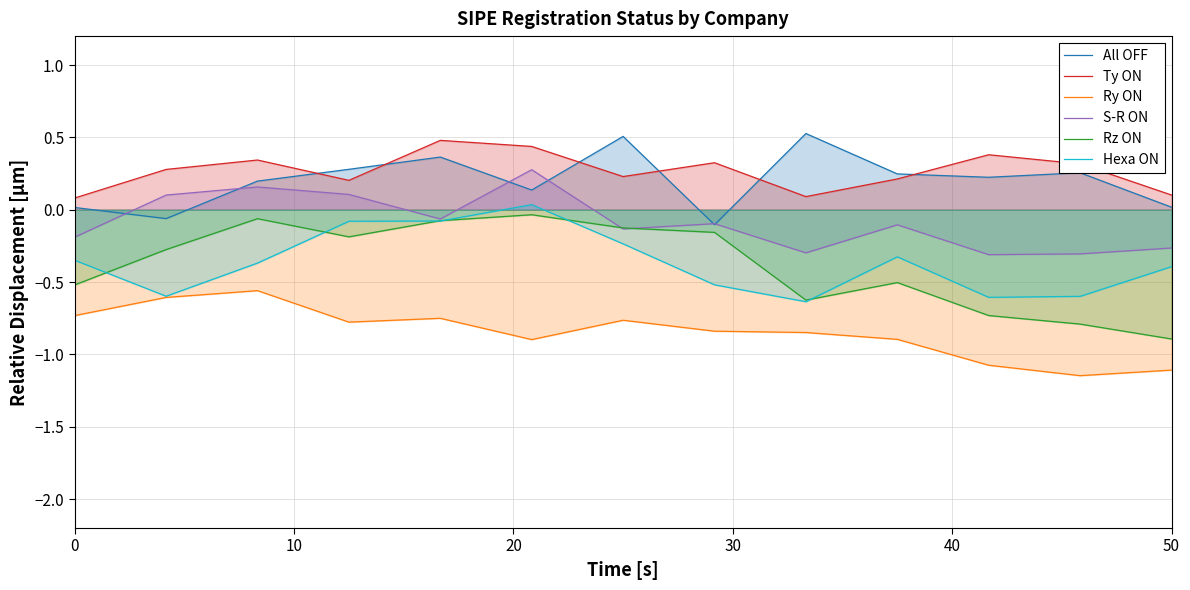

Which category has the highest value in the All OFF series?

8